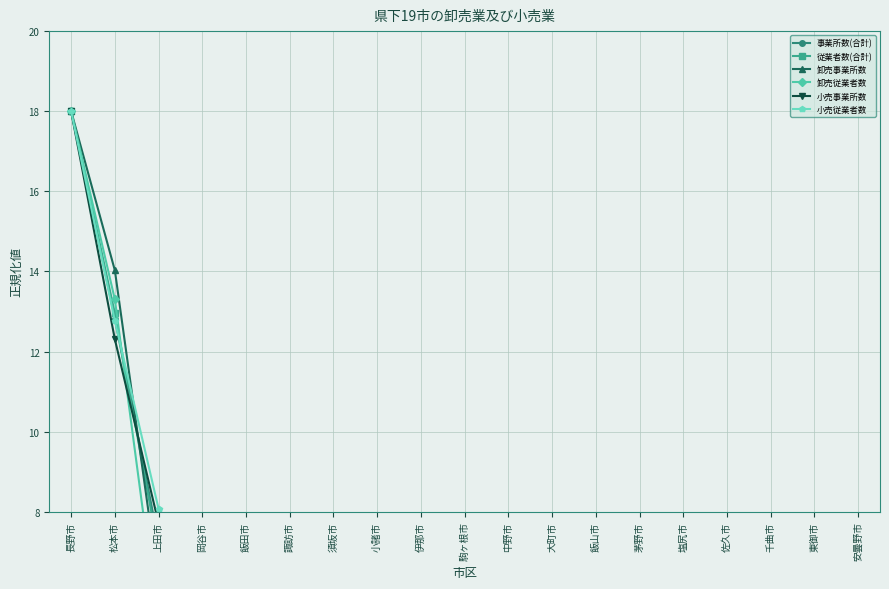

What is the minimum value for 卸売従業者数?

0.3